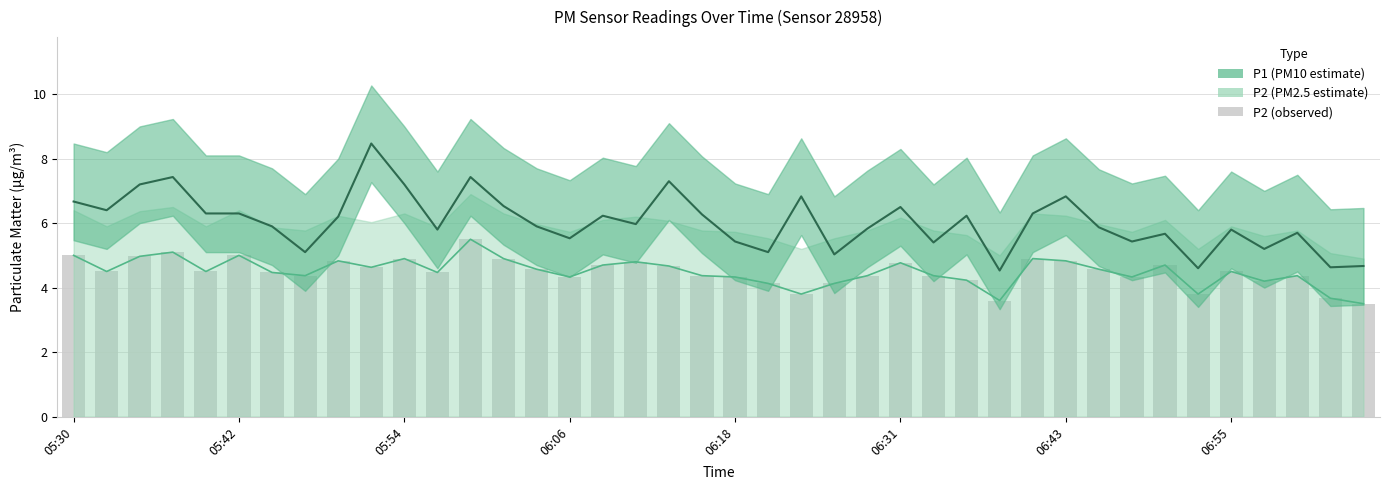

What is the difference between the highest and lowest values at 06:06?

1.2